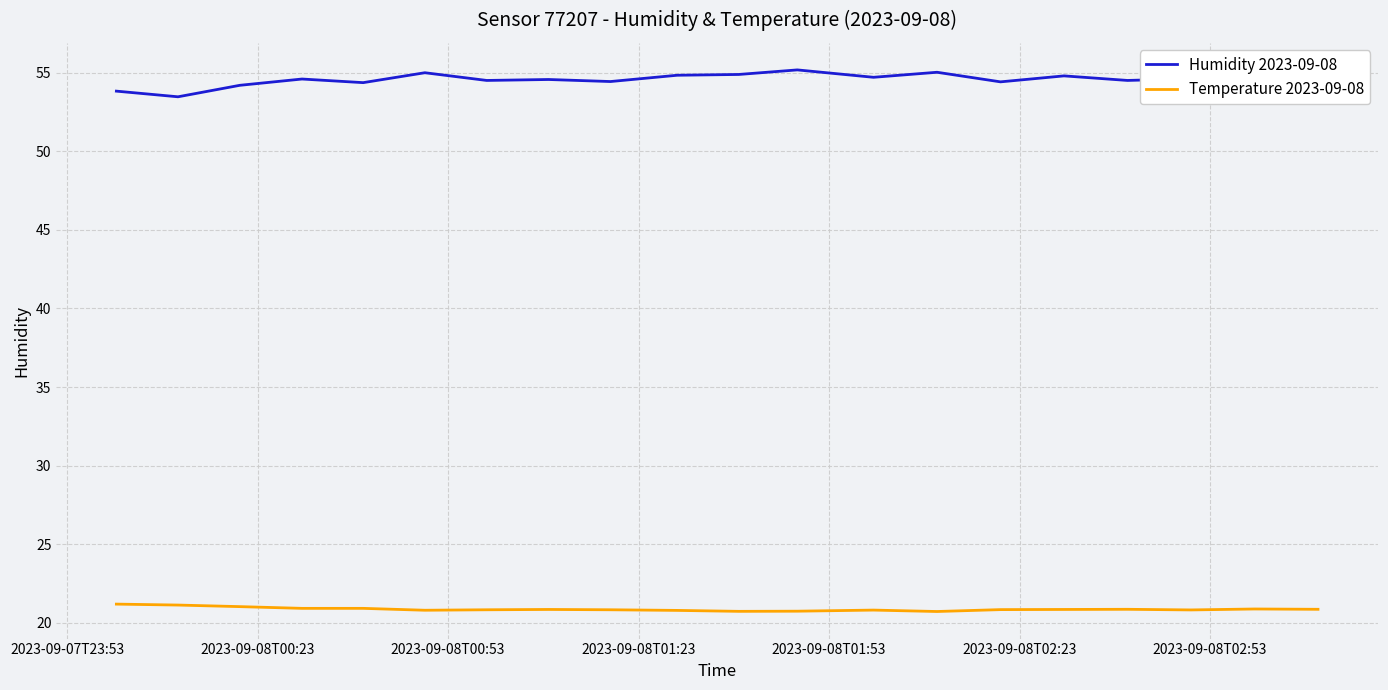

What is the minimum value for Humidity 2023-09-08?

53.5